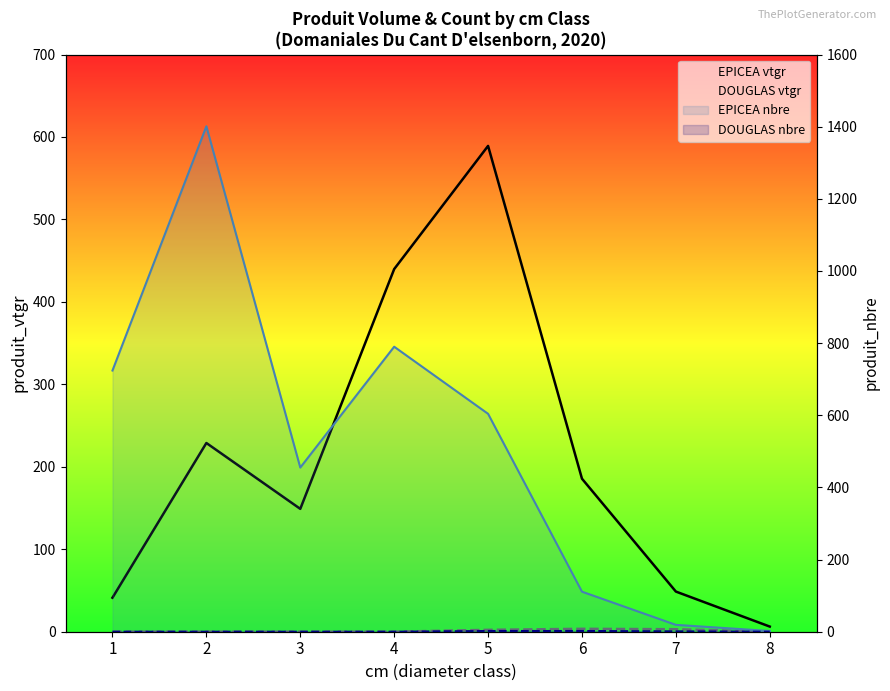

True or false: DOUGLAS nbre and EPICEA nbre cross at least once.

False